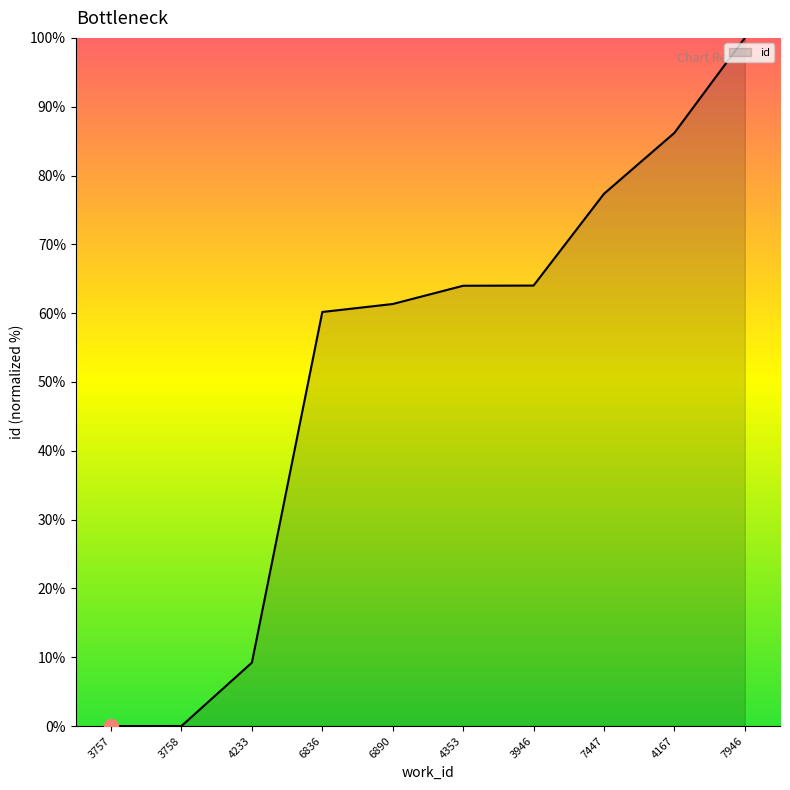

What is the average value?

52.2